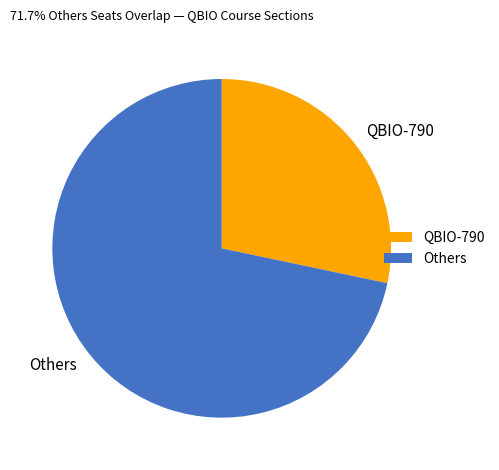

Does QBIO-790 account for over 50% of the chart?

No